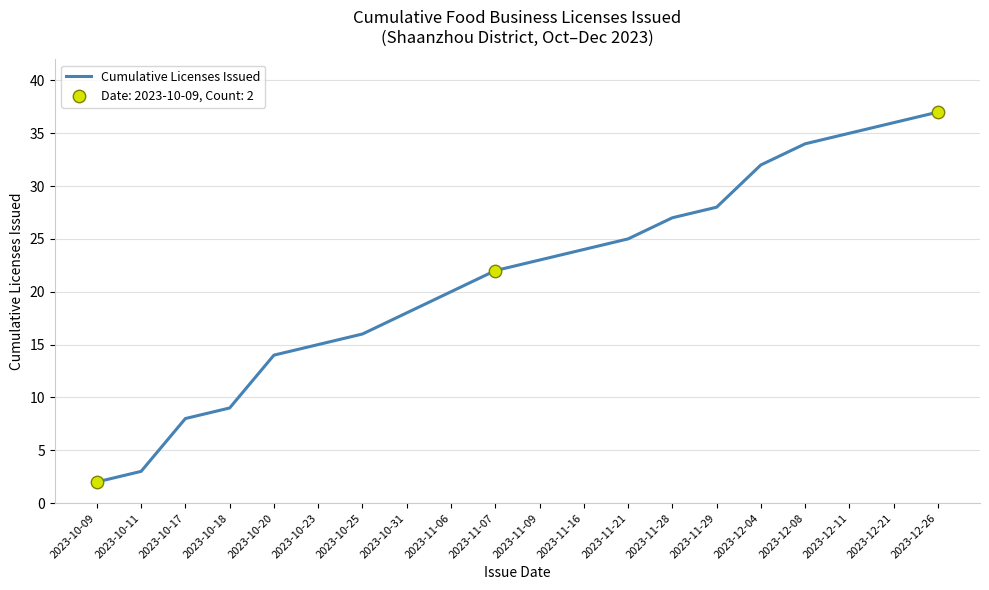

Approximately how many times larger is the value at 2023-11-16 compared to 2023-11-07?

1.1